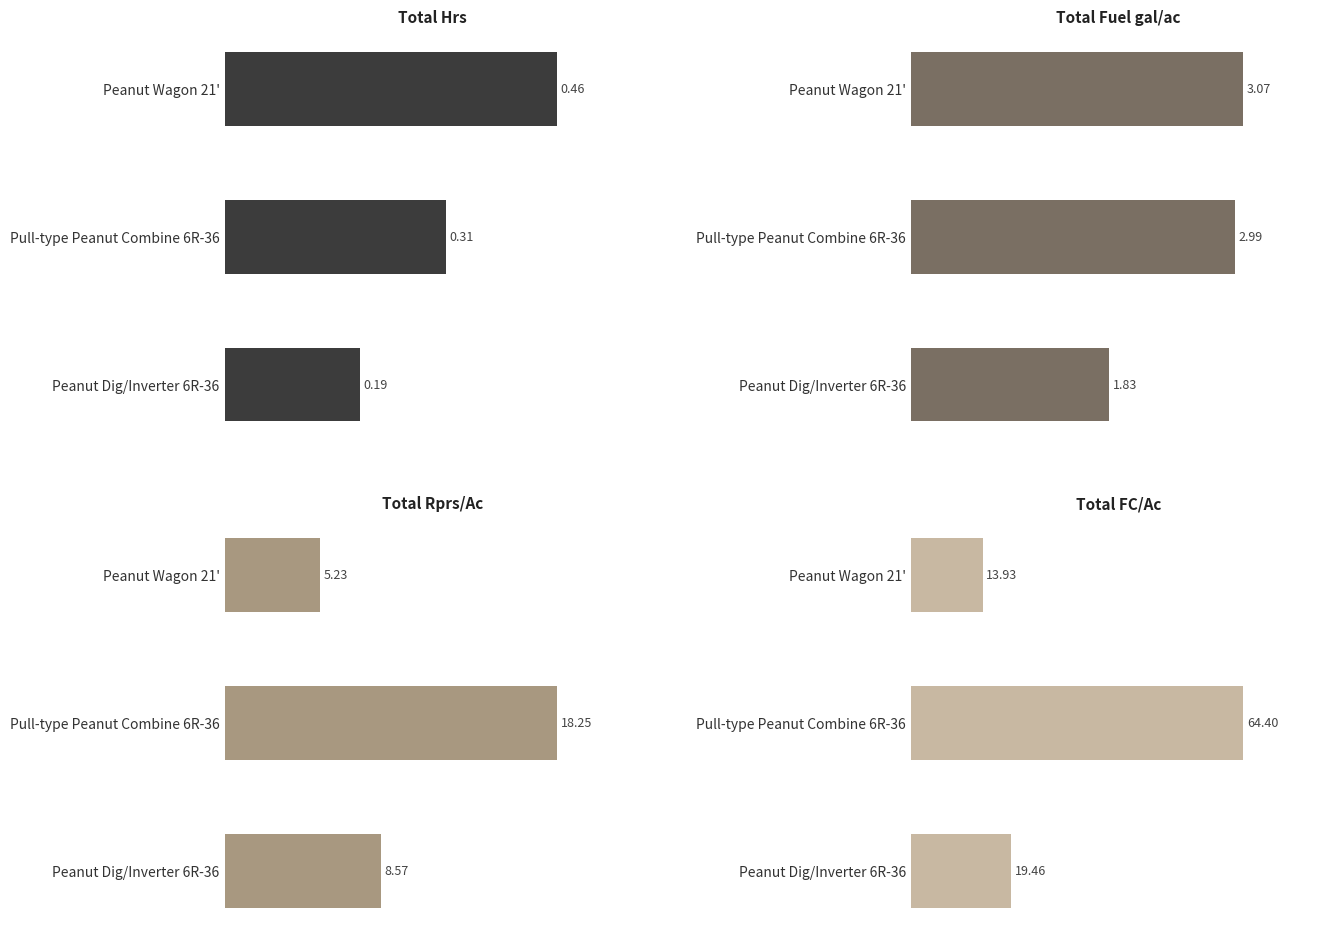

Where does the Total Fuel gal/ac series first go above 2?

Pull-type Peanut Combine 6R-36